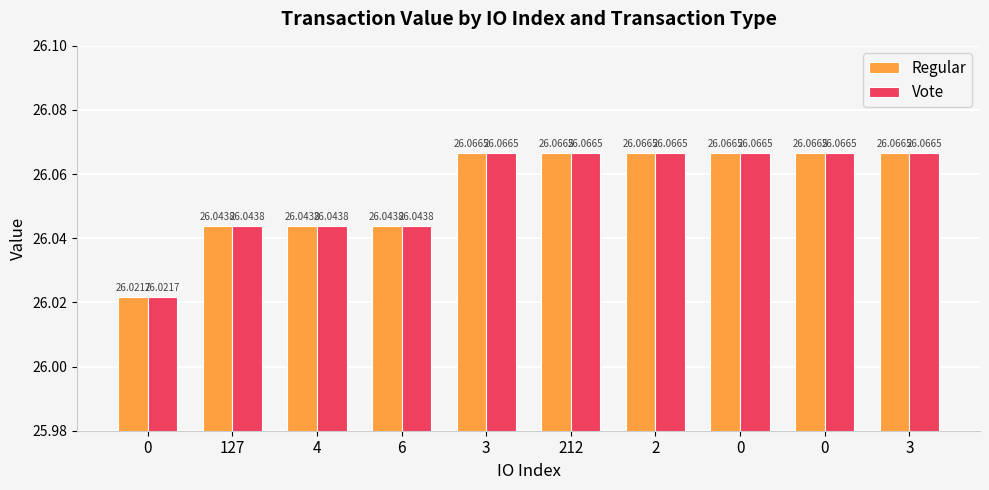

Count the number of categories in the chart.

10